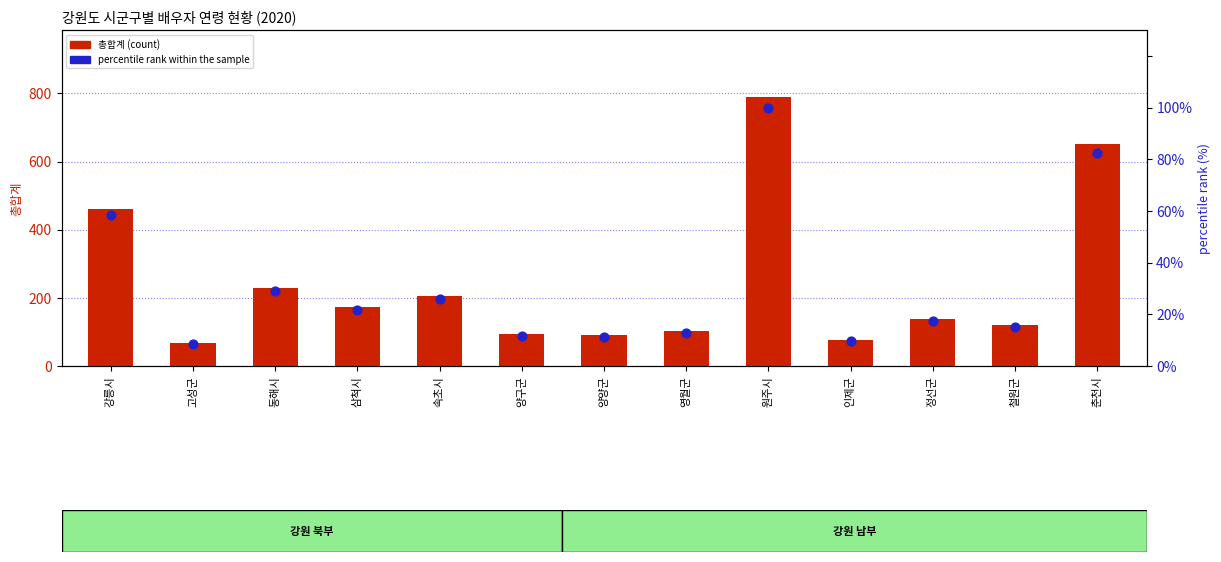

What is the total value across all series at 원주시?

889.0